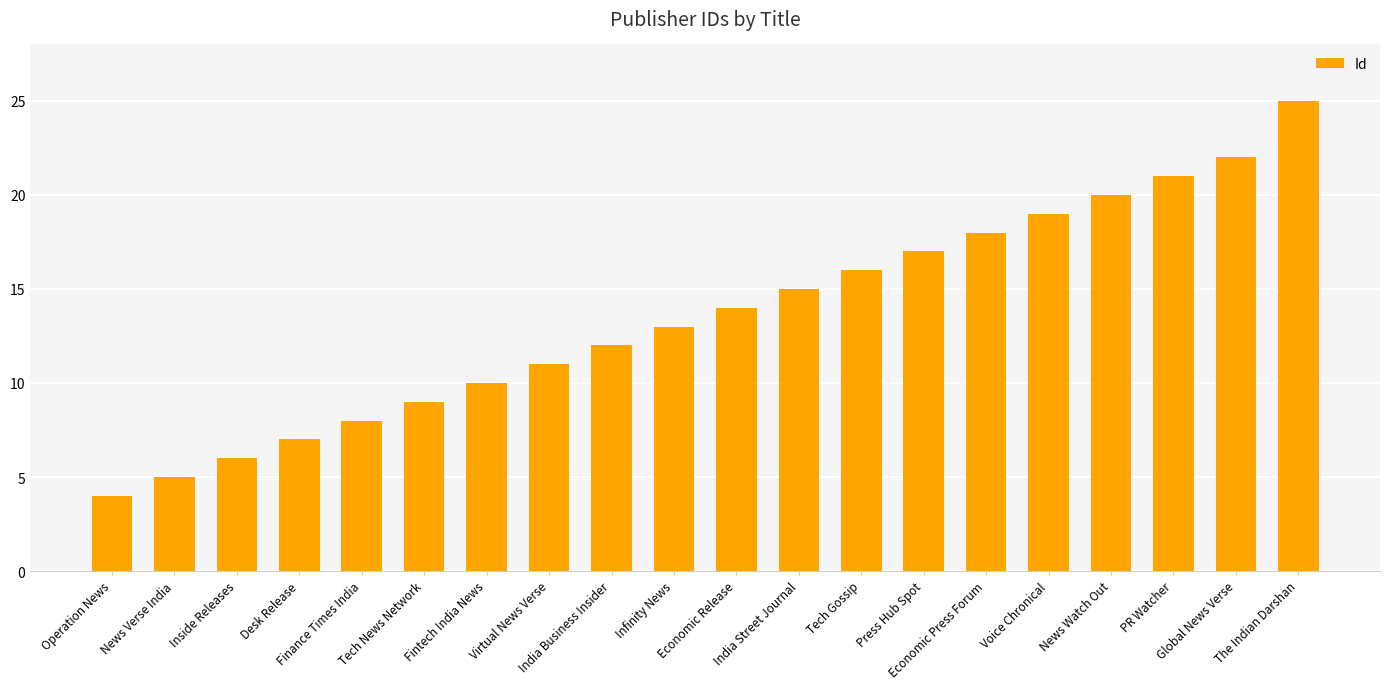

Which has a higher value, Virtual News Verse or Inside Releases?

Virtual News Verse